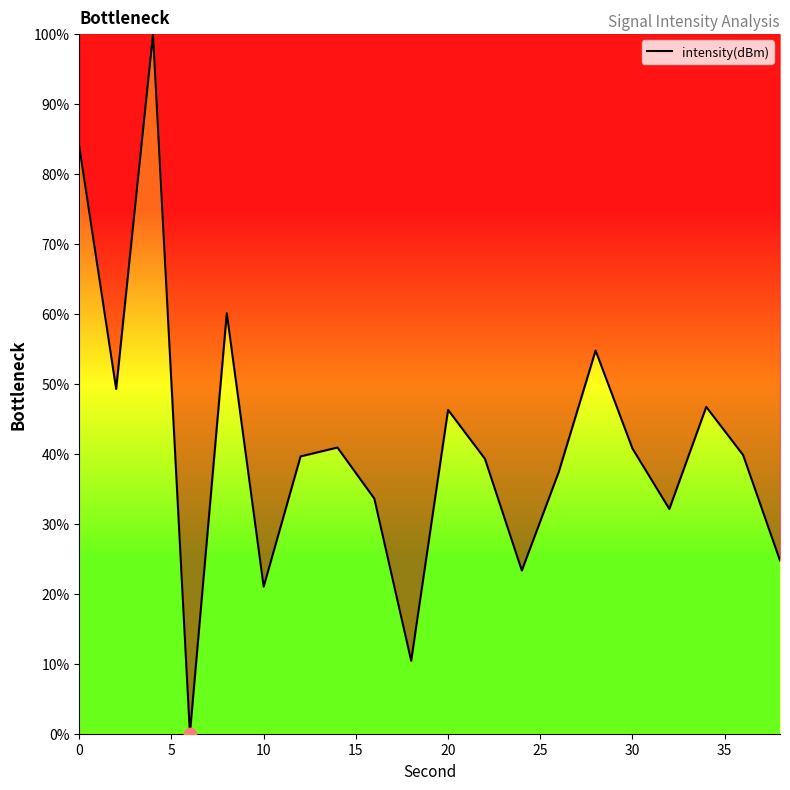

What is the maximum value shown in the chart?

100.0